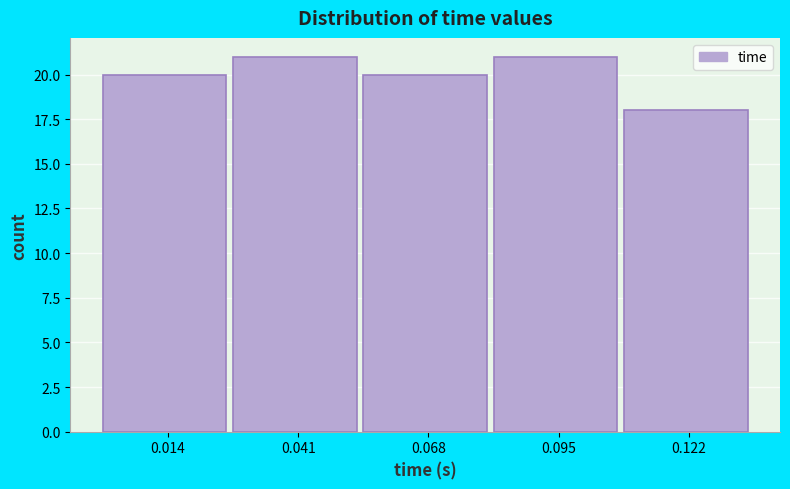

Reading left to right, list every bar in this chart as the range it spans on the x-axis followed by its height. Neither the bar edges nor the heights are printed on the chart, so give them approximately, as read against the axes.

0.000 to 0.025: 20
0.025 to 0.055: 21
0.055 to 0.080: 20
0.080 to 0.110: 21
0.110 to 0.135: 18